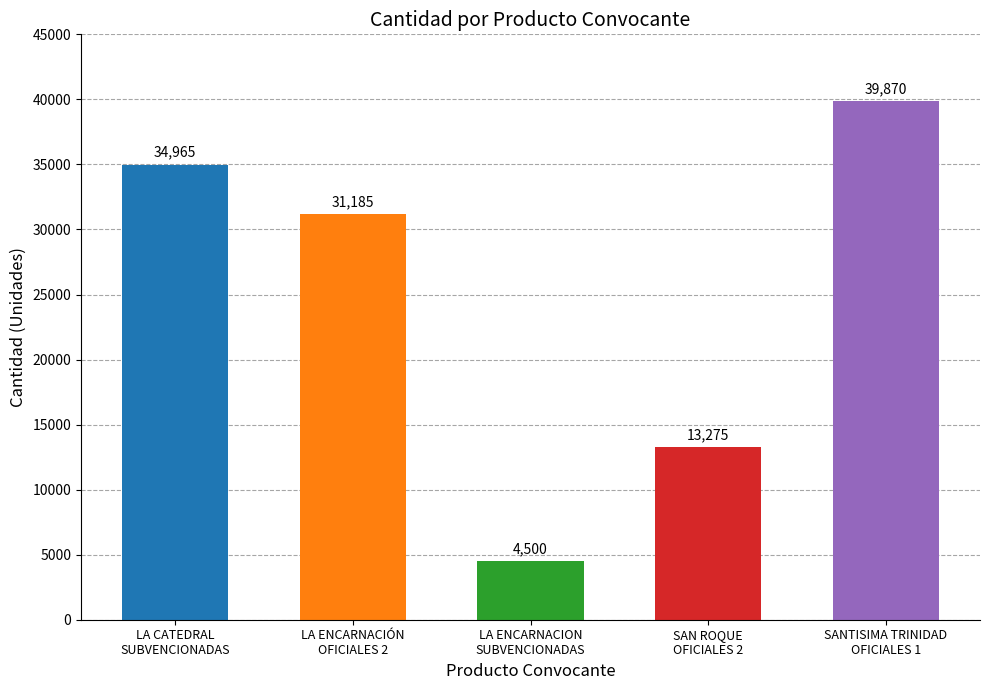

What is the change in value from LA CATEDRAL
SUBVENCIONADAS to SAN ROQUE
OFICIALES 2?

-21690